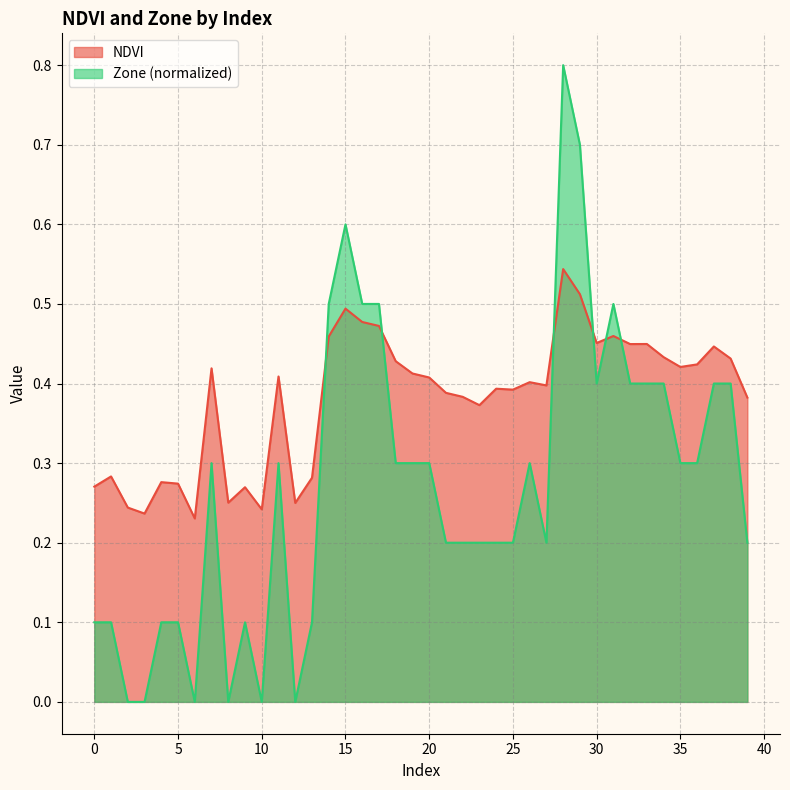

After their last crossing, which series has the higher values: Zone or NDVI?

NDVI